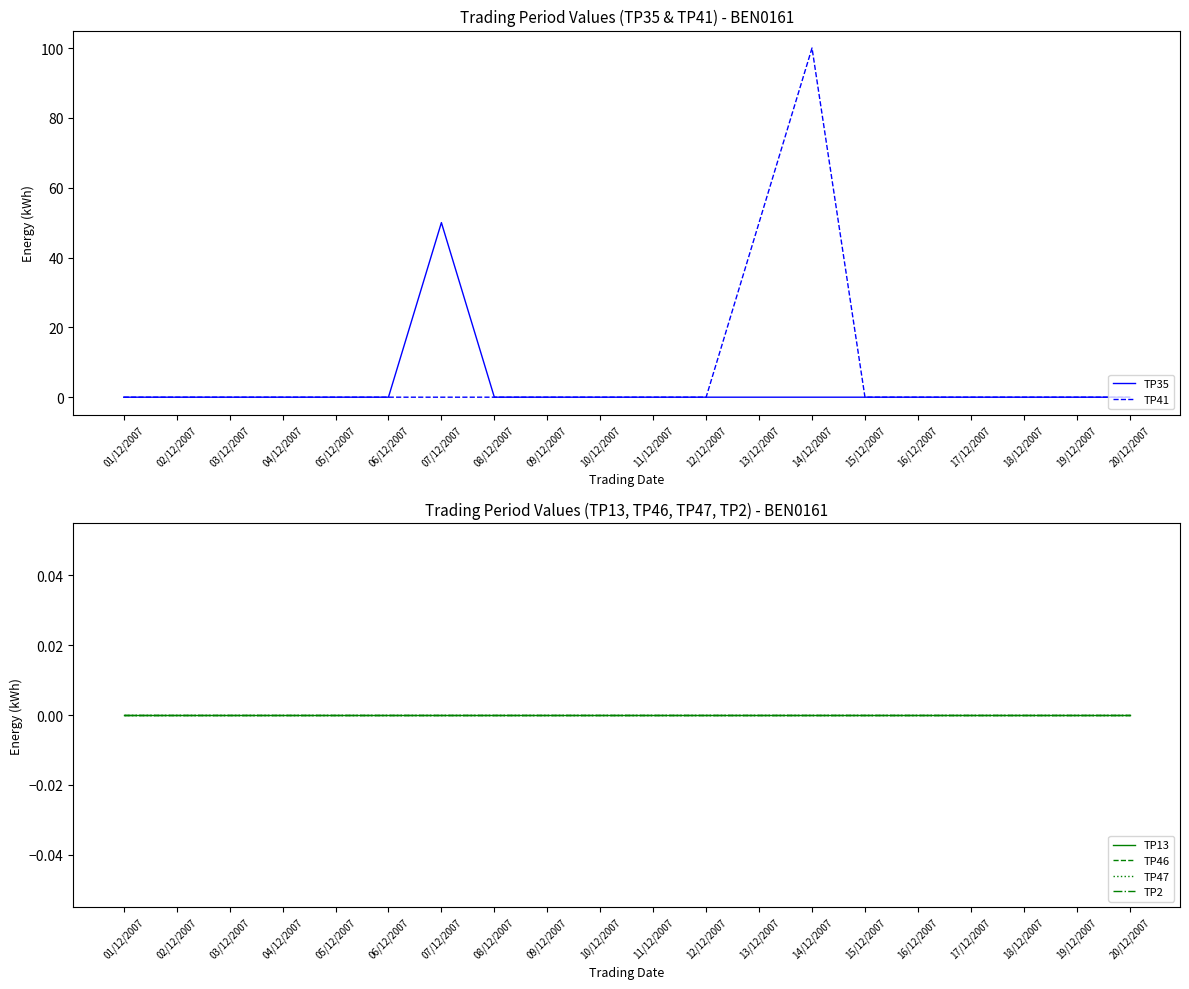

Reading left to right, list all the values displayed in this chart.

TP35: 01/12/2007=0	02/12/2007=0	03/12/2007=0	04/12/2007=0	05/12/2007=0	06/12/2007=0	07/12/2007=50	08/12/2007=0	09/12/2007=0	10/12/2007=0	11/12/2007=0	12/12/2007=0	13/12/2007=0	14/12/2007=0	15/12/2007=0	16/12/2007=0	17/12/2007=0	18/12/2007=0	19/12/2007=0	20/12/2007=0
TP41: 01/12/2007=0	02/12/2007=0	03/12/2007=0	04/12/2007=0	05/12/2007=0	06/12/2007=0	07/12/2007=0	08/12/2007=0	09/12/2007=0	10/12/2007=0	11/12/2007=0	12/12/2007=0	13/12/2007=50	14/12/2007=100	15/12/2007=0	16/12/2007=0	17/12/2007=0	18/12/2007=0	19/12/2007=0	20/12/2007=0
TP13: 01/12/2007=0	02/12/2007=0	03/12/2007=0	04/12/2007=0	05/12/2007=0	06/12/2007=0	07/12/2007=0	08/12/2007=0	09/12/2007=0	10/12/2007=0	11/12/2007=0	12/12/2007=0	13/12/2007=0	14/12/2007=0	15/12/2007=0	16/12/2007=0	17/12/2007=0	18/12/2007=0	19/12/2007=0	20/12/2007=0
TP46: 01/12/2007=0	02/12/2007=0	03/12/2007=0	04/12/2007=0	05/12/2007=0	06/12/2007=0	07/12/2007=0	08/12/2007=0	09/12/2007=0	10/12/2007=0	11/12/2007=0	12/12/2007=0	13/12/2007=0	14/12/2007=0	15/12/2007=0	16/12/2007=0	17/12/2007=0	18/12/2007=0	19/12/2007=0	20/12/2007=0
TP47: 01/12/2007=0	02/12/2007=0	03/12/2007=0	04/12/2007=0	05/12/2007=0	06/12/2007=0	07/12/2007=0	08/12/2007=0	09/12/2007=0	10/12/2007=0	11/12/2007=0	12/12/2007=0	13/12/2007=0	14/12/2007=0	15/12/2007=0	16/12/2007=0	17/12/2007=0	18/12/2007=0	19/12/2007=0	20/12/2007=0
TP2: 01/12/2007=0	02/12/2007=0	03/12/2007=0	04/12/2007=0	05/12/2007=0	06/12/2007=0	07/12/2007=0	08/12/2007=0	09/12/2007=0	10/12/2007=0	11/12/2007=0	12/12/2007=0	13/12/2007=0	14/12/2007=0	15/12/2007=0	16/12/2007=0	17/12/2007=0	18/12/2007=0	19/12/2007=0	20/12/2007=0